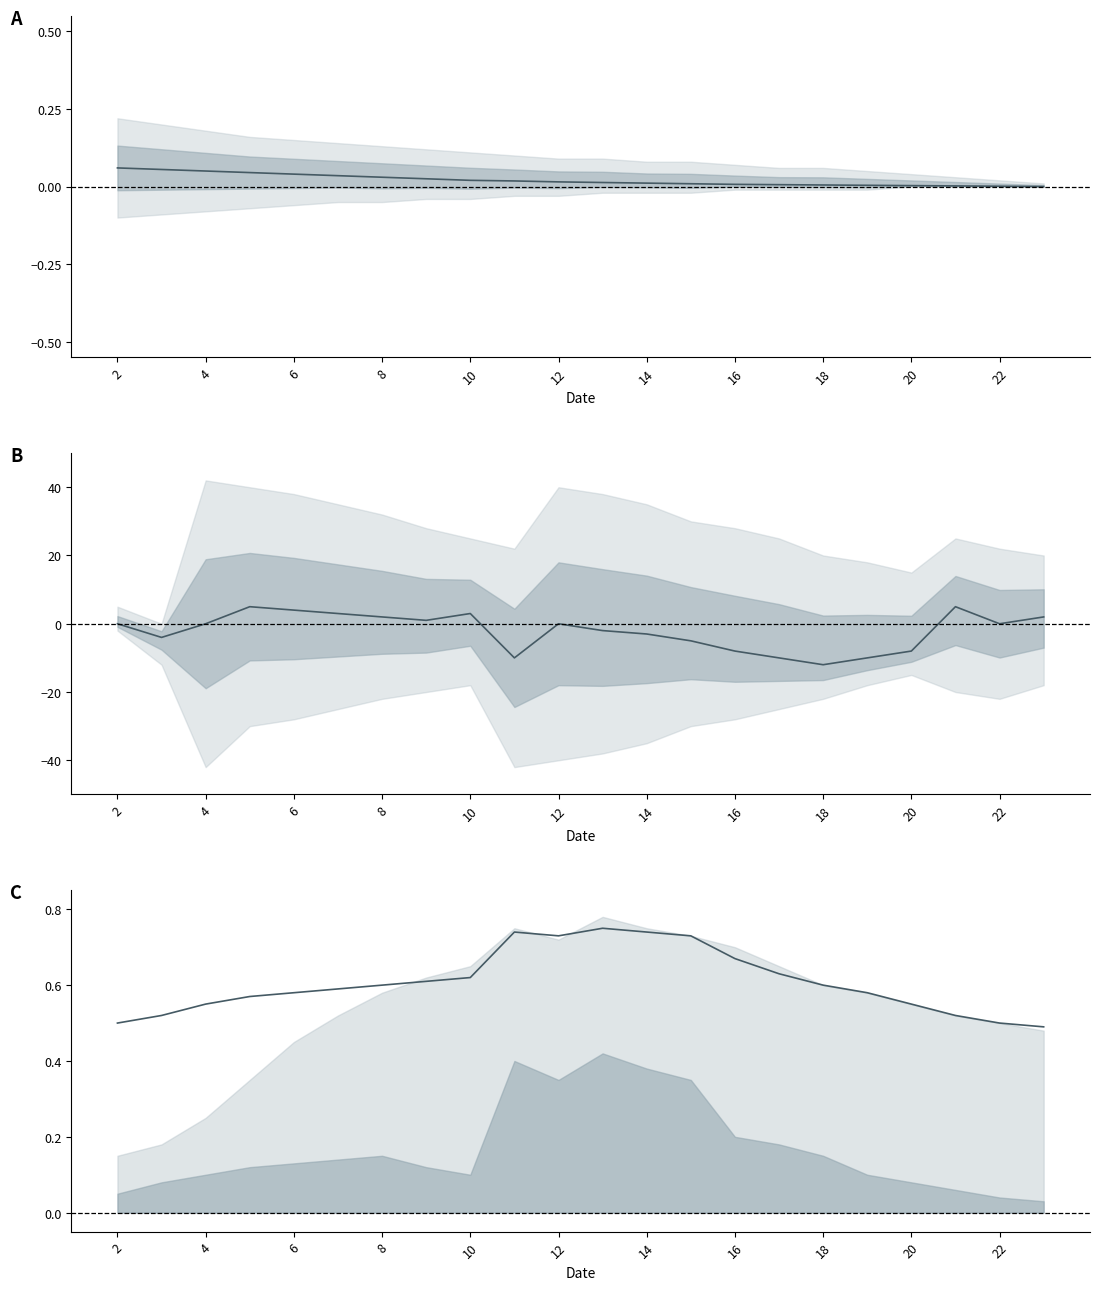

What is the smallest value displayed?

-12.0